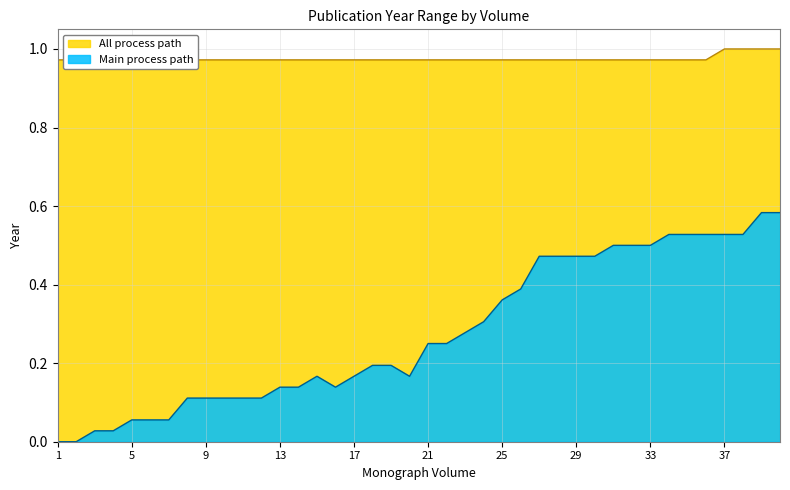

What is the difference between the maximum and second lowest values in the Main process path series?

0.6